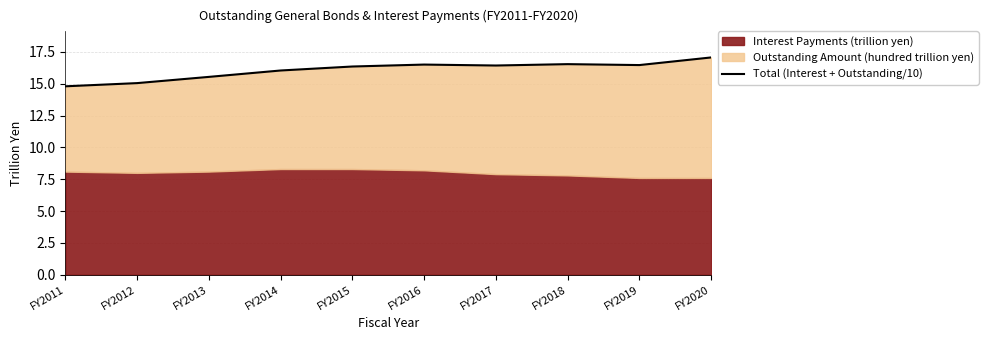

At which label does the data first exceed 16?

FY2014